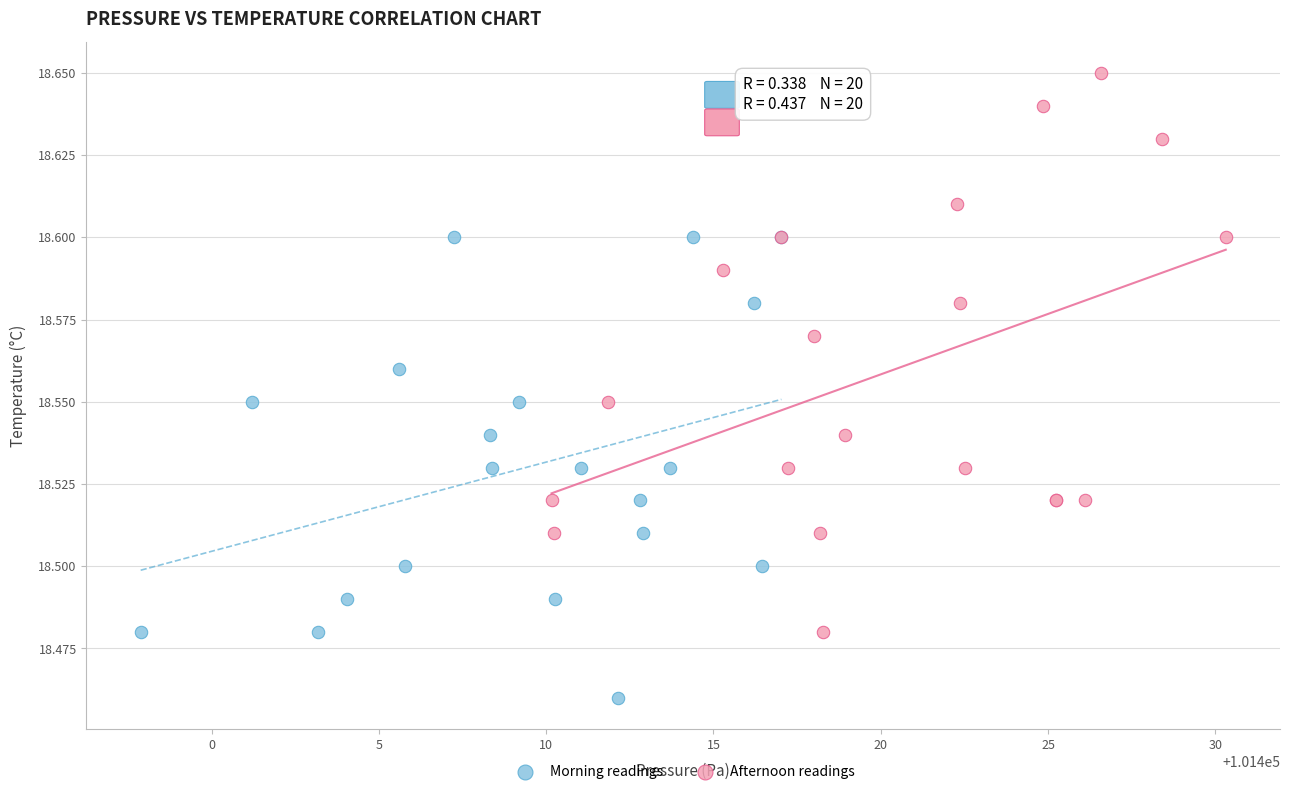

Which series contains the highest Y value?

Afternoon readings